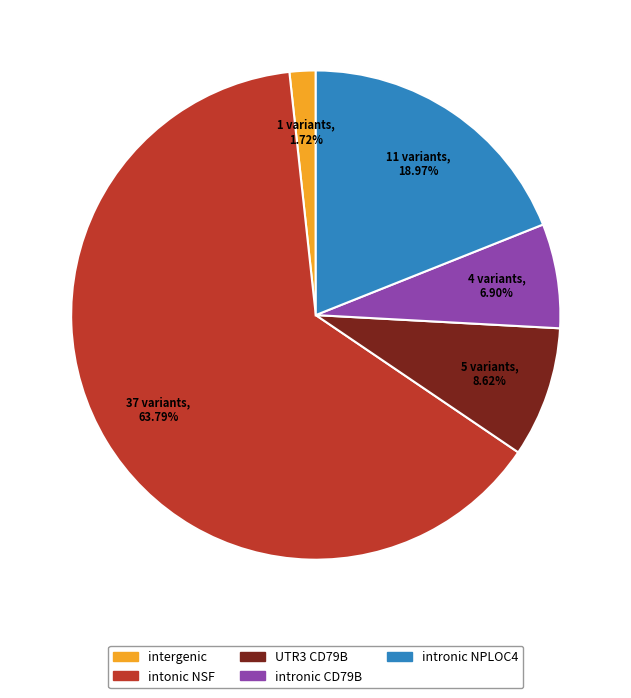

Which slice represents more than half of the pie?

intonic NSF